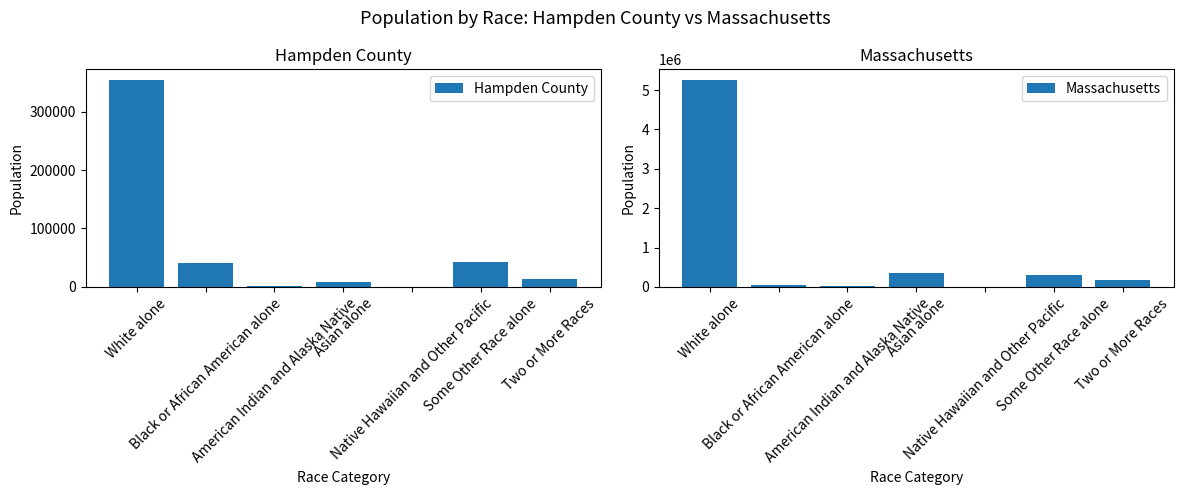

What is the minimum value for Hampden County?

233